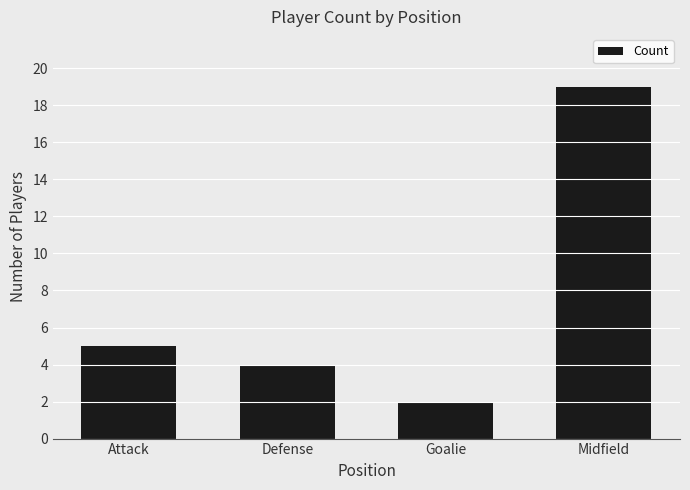

Reading left to right, what are all the values shown in this chart?

5	4	2	19